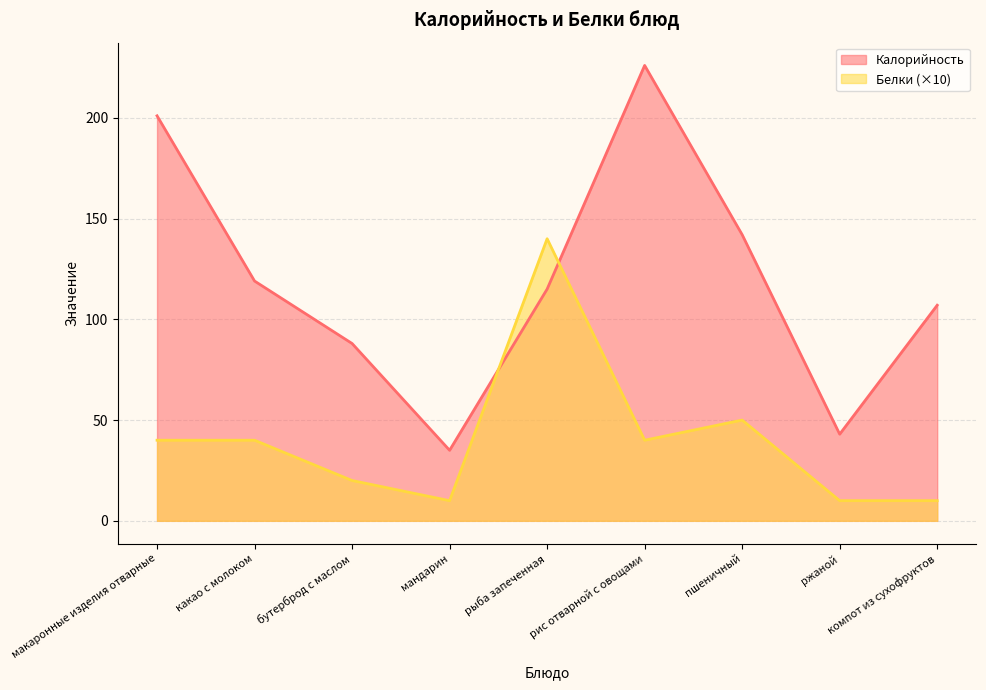

How many data points in Калорийность are less than 115?

4